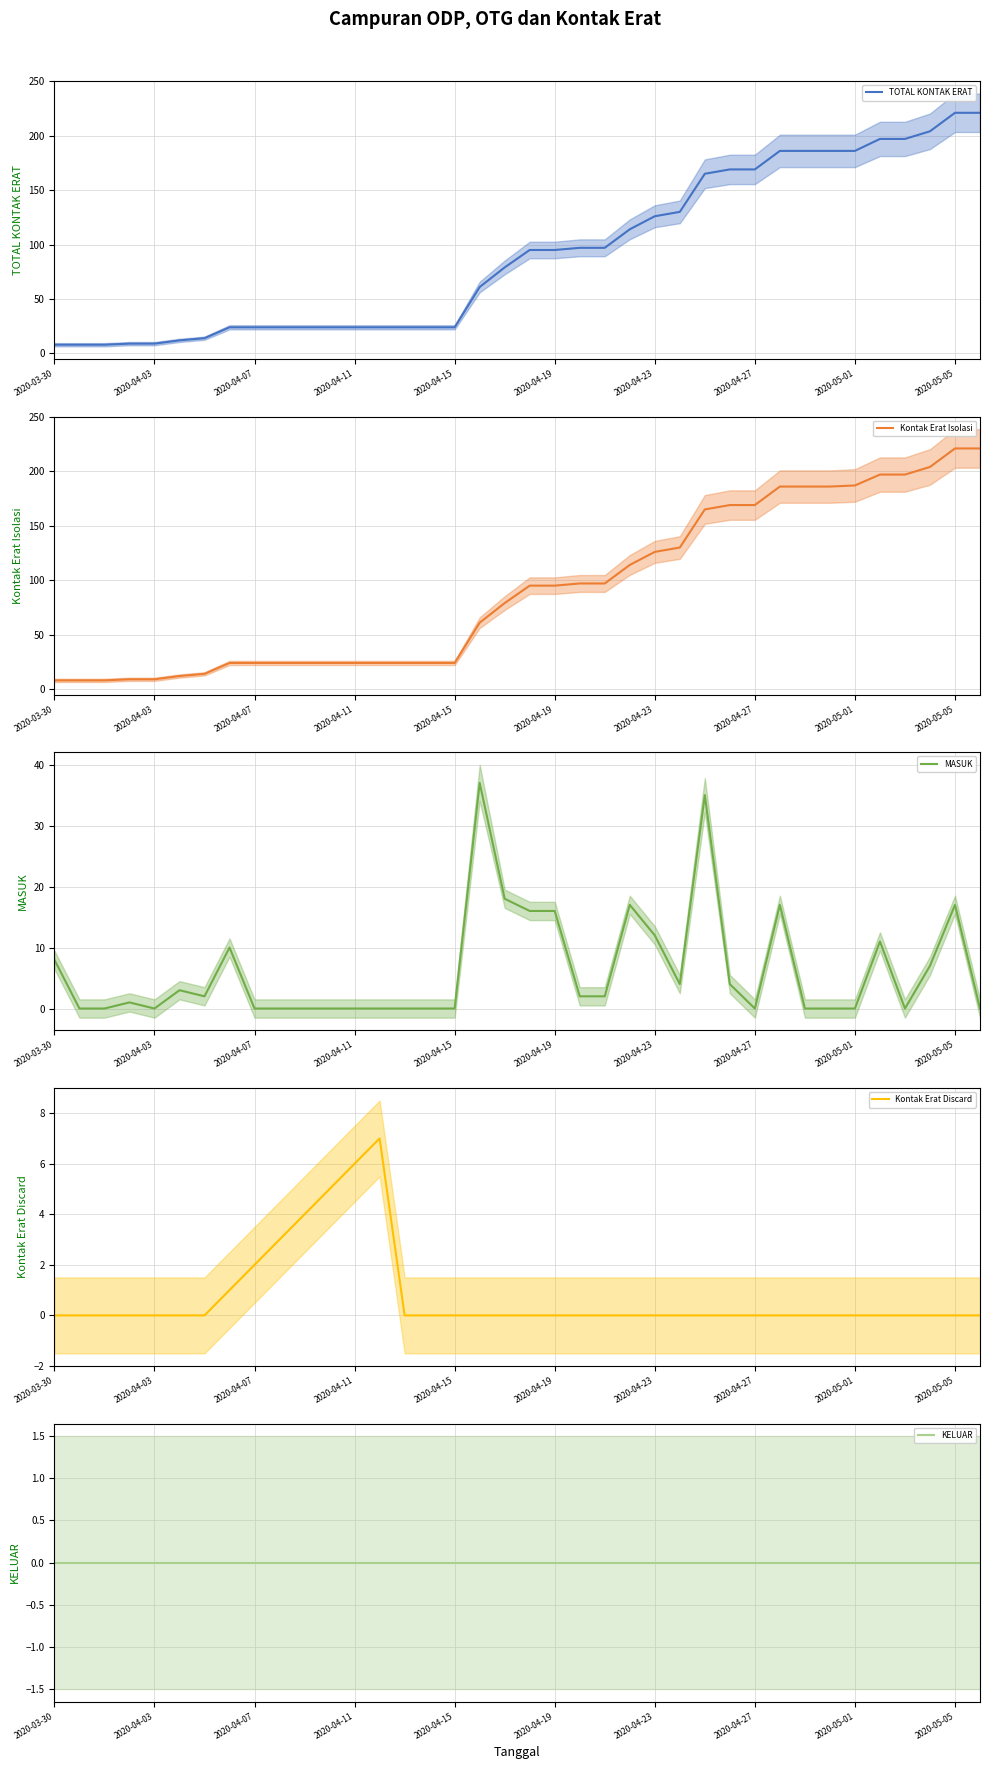

What are all the series names shown in the legend?

TOTAL KONTAK ERAT, Kontak Erat Isolasi, MASUK, Kontak Erat Discard, KELUAR